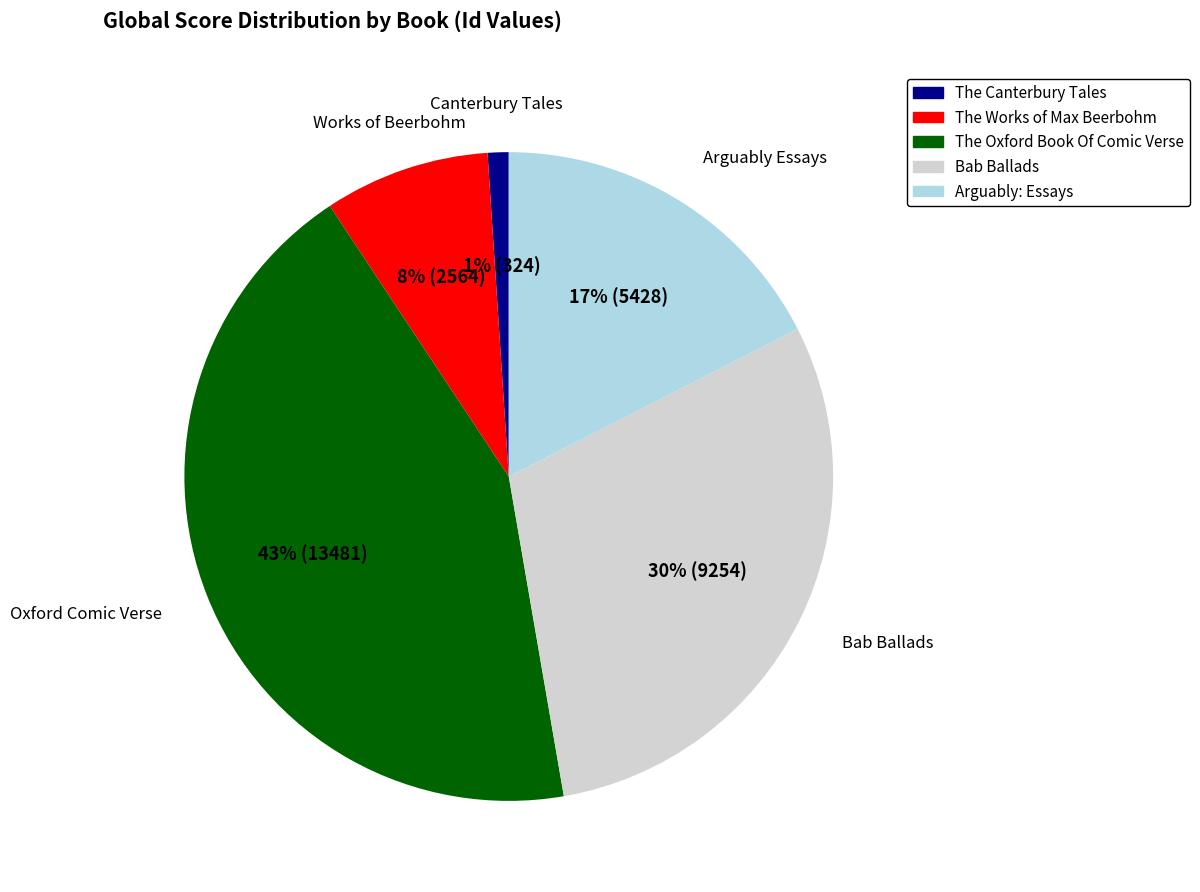

Which slice is the smallest?

The Canterbury Tales